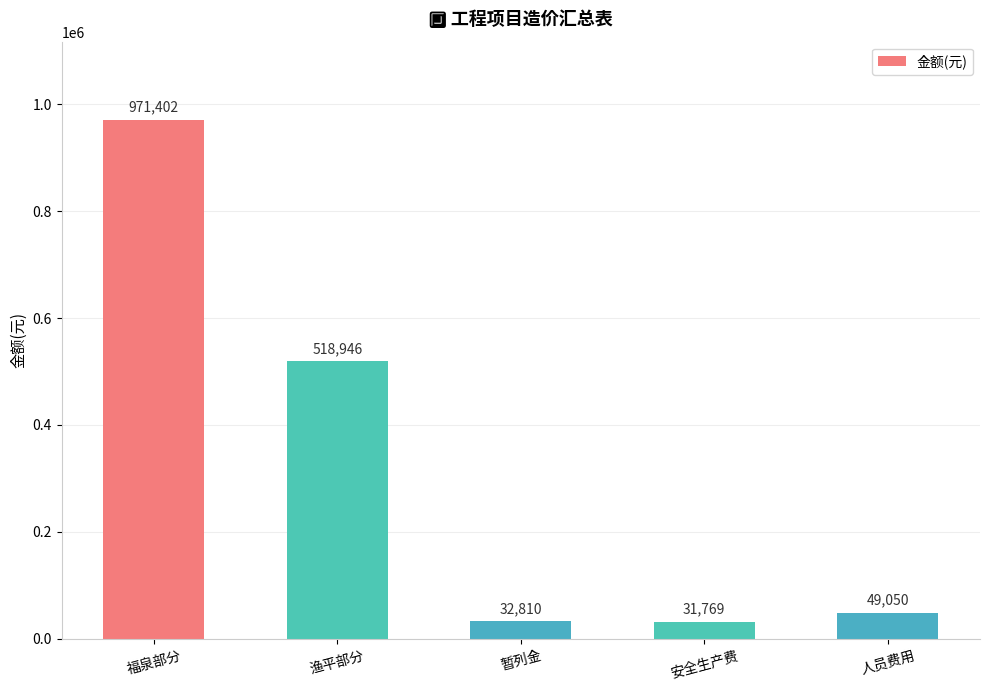

How many series are shown in this chart?

1